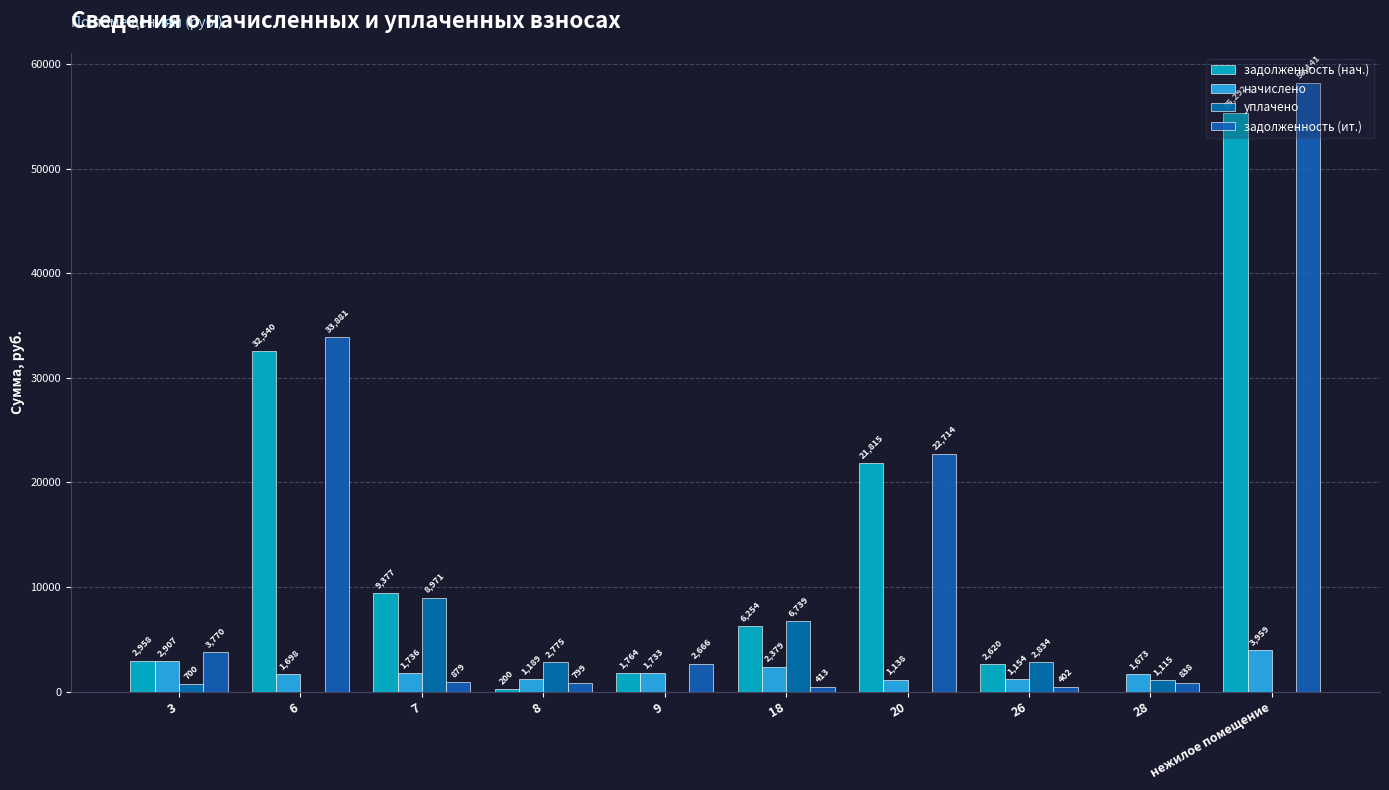

At which category is the sum across all series the highest?

нежилое помещение